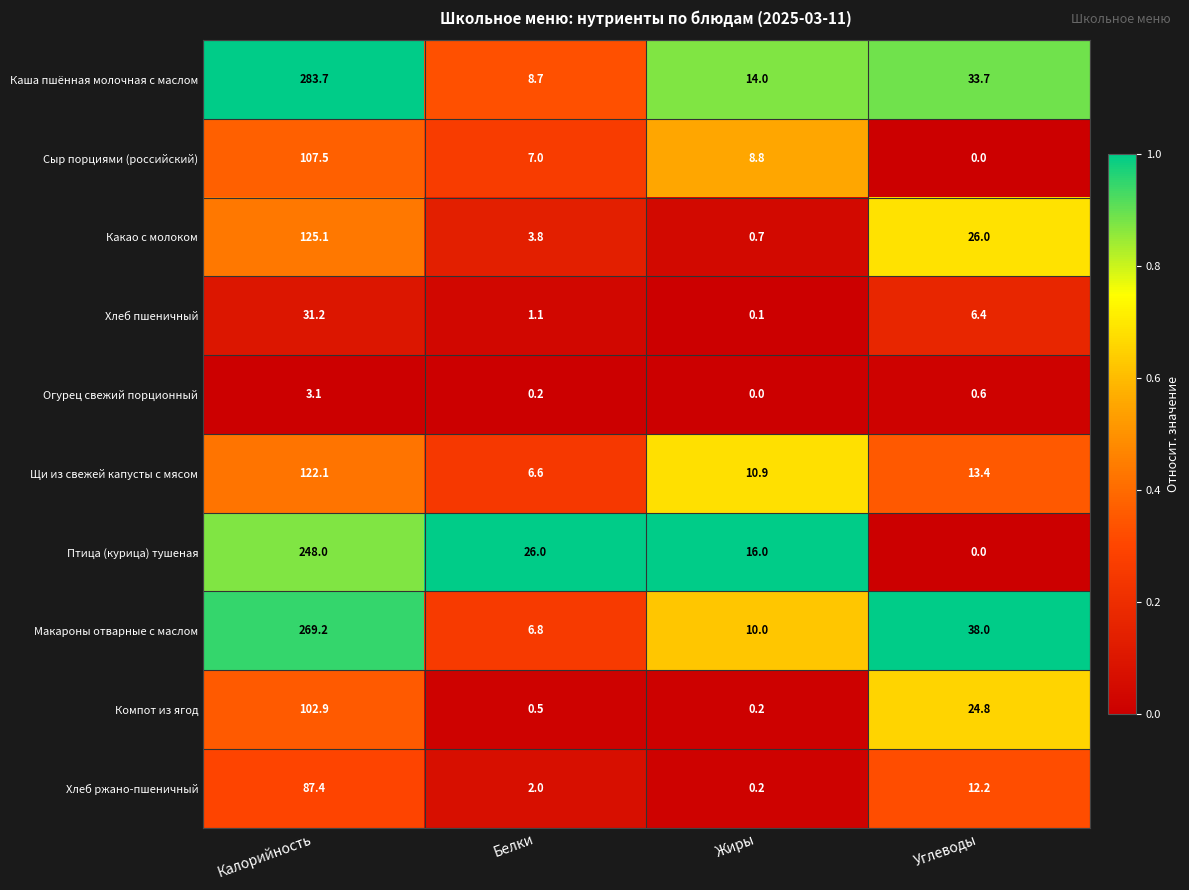

What is the greatest value displayed?

283.7